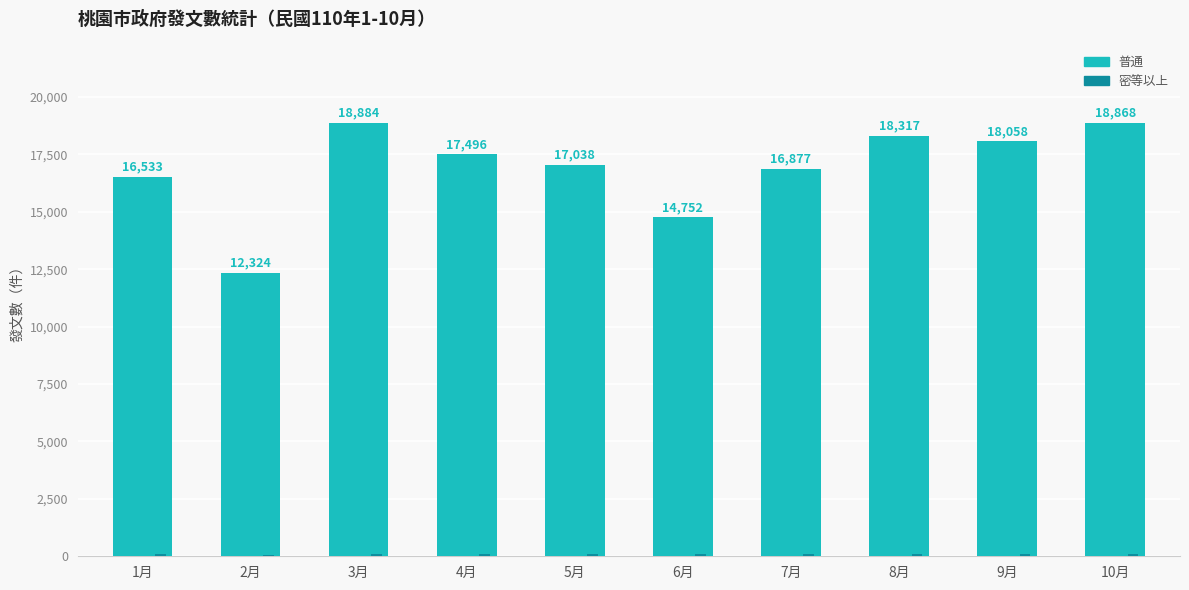

Which series has the largest total across all categories?

普通